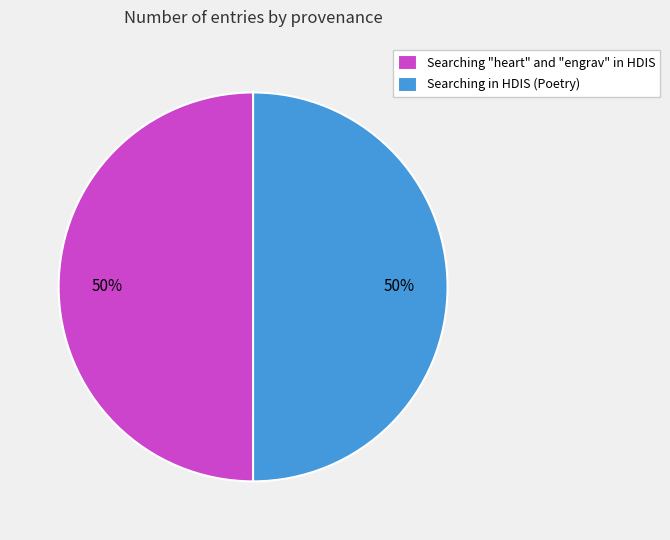

Is it true that Searching "heart" and "engrav" in HDIS is 64% of the pie?

False